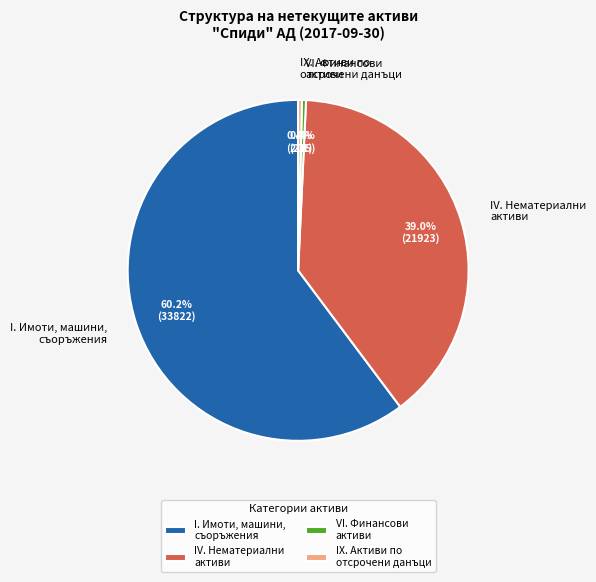

To the nearest percent, what is the difference between the largest and smallest slice percentages?

60%